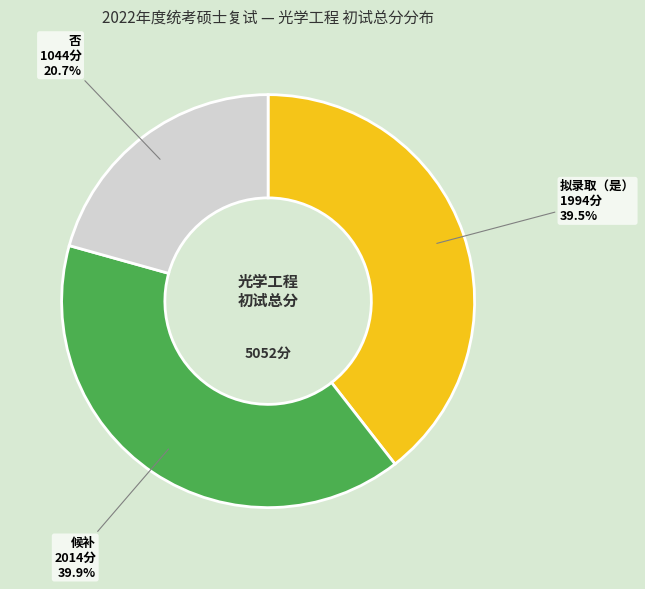

Does any single category account for the majority?

No